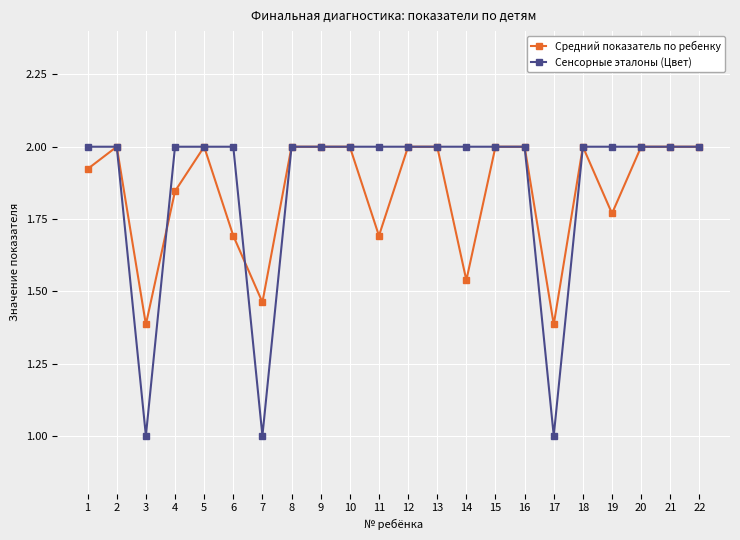

What is the value of the Средний показатель по ребенку point at the 11th from the left?

1.7